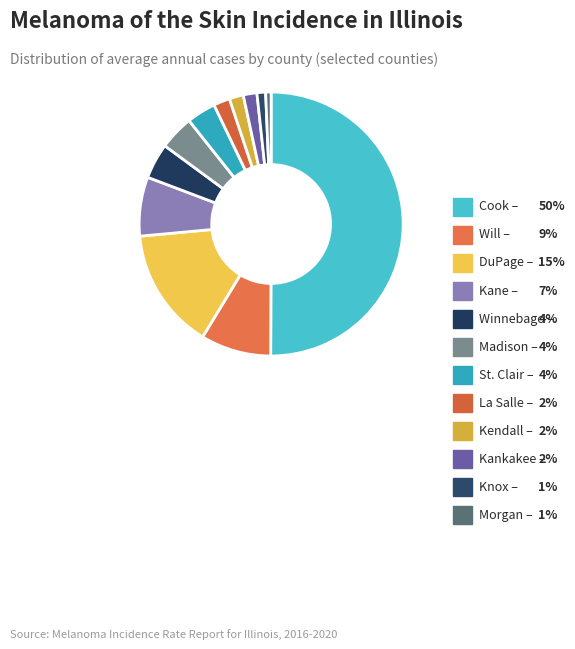

To the nearest percent, what is the difference between the largest and smallest slice percentages?

49%